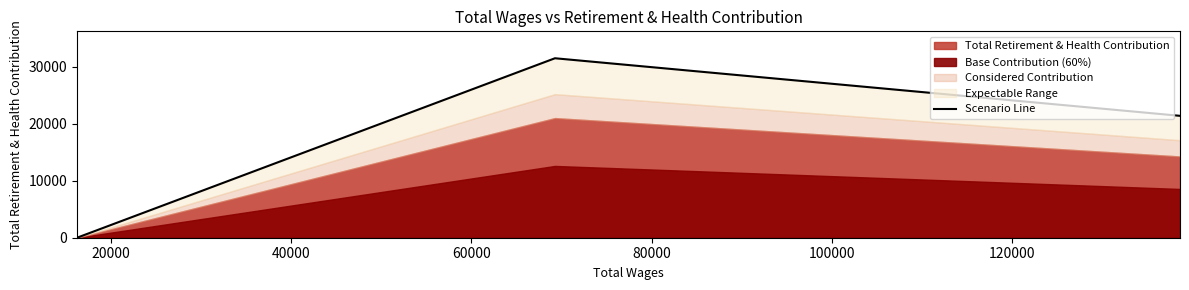

At which label is the value closest to 15753?

40000